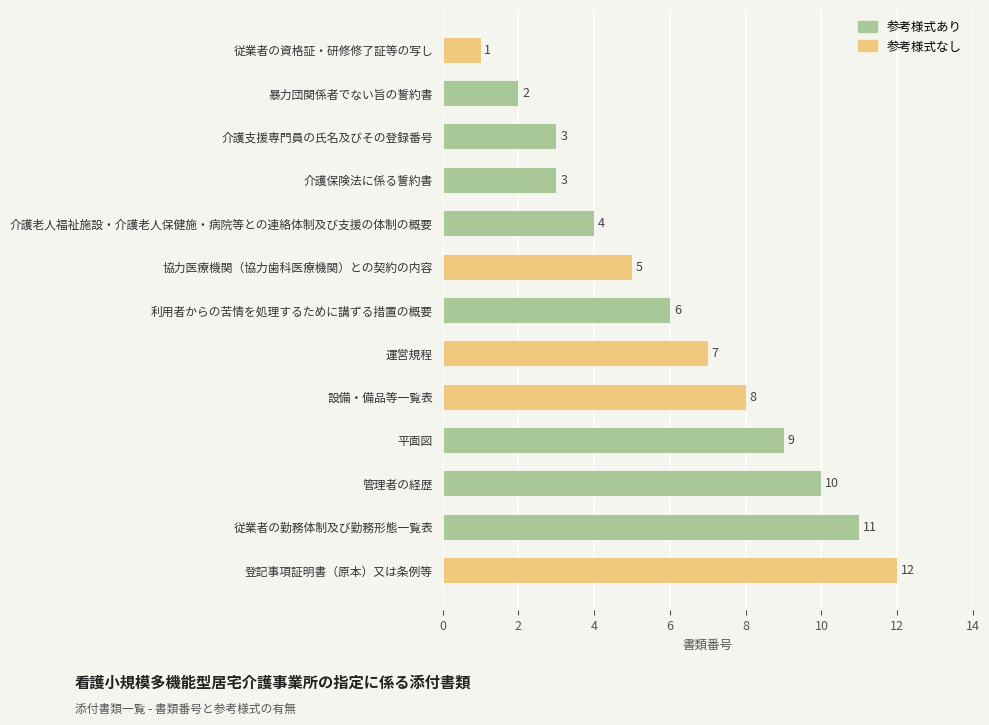

Count the number of categories in the chart.

13